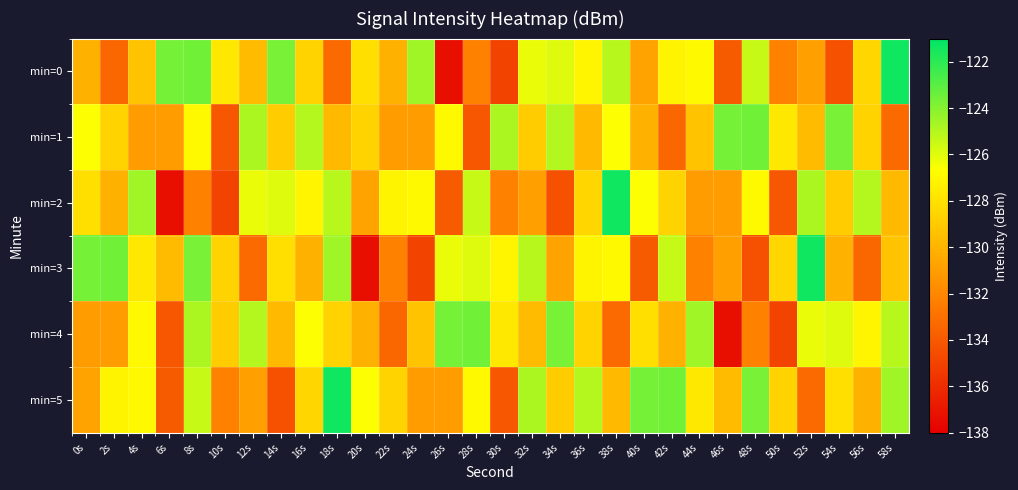

Between 20s and 34s, which is larger?

34s